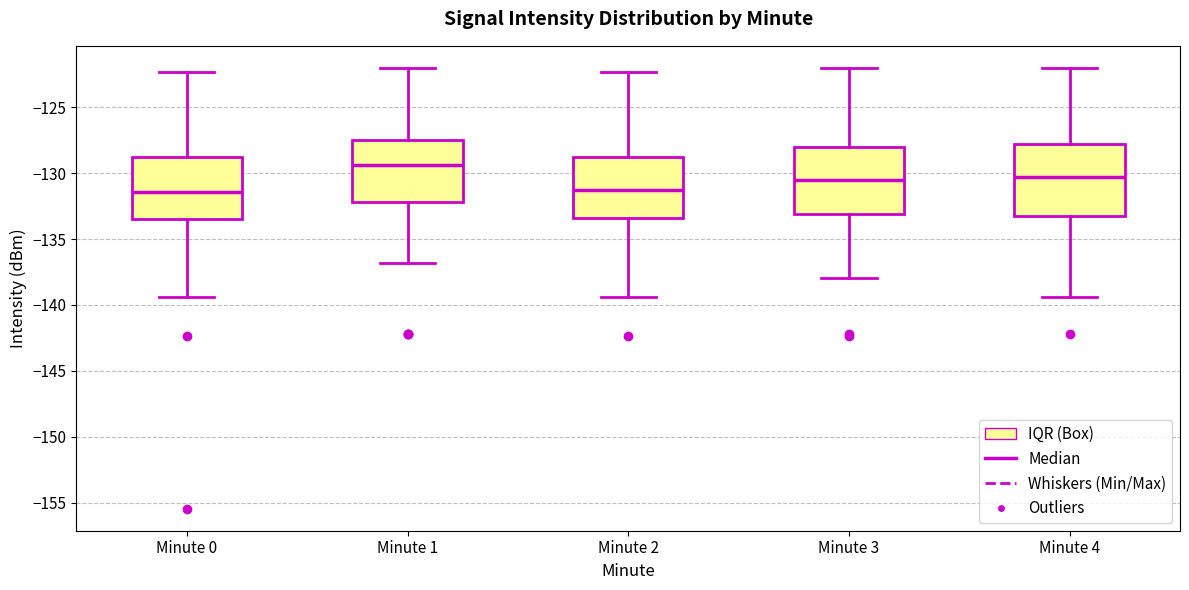

Where is the upper edge of the box for Minute 3 on the y-axis? The values are not printed on the chart, so give them approximately, as read against the axis.

-128.0